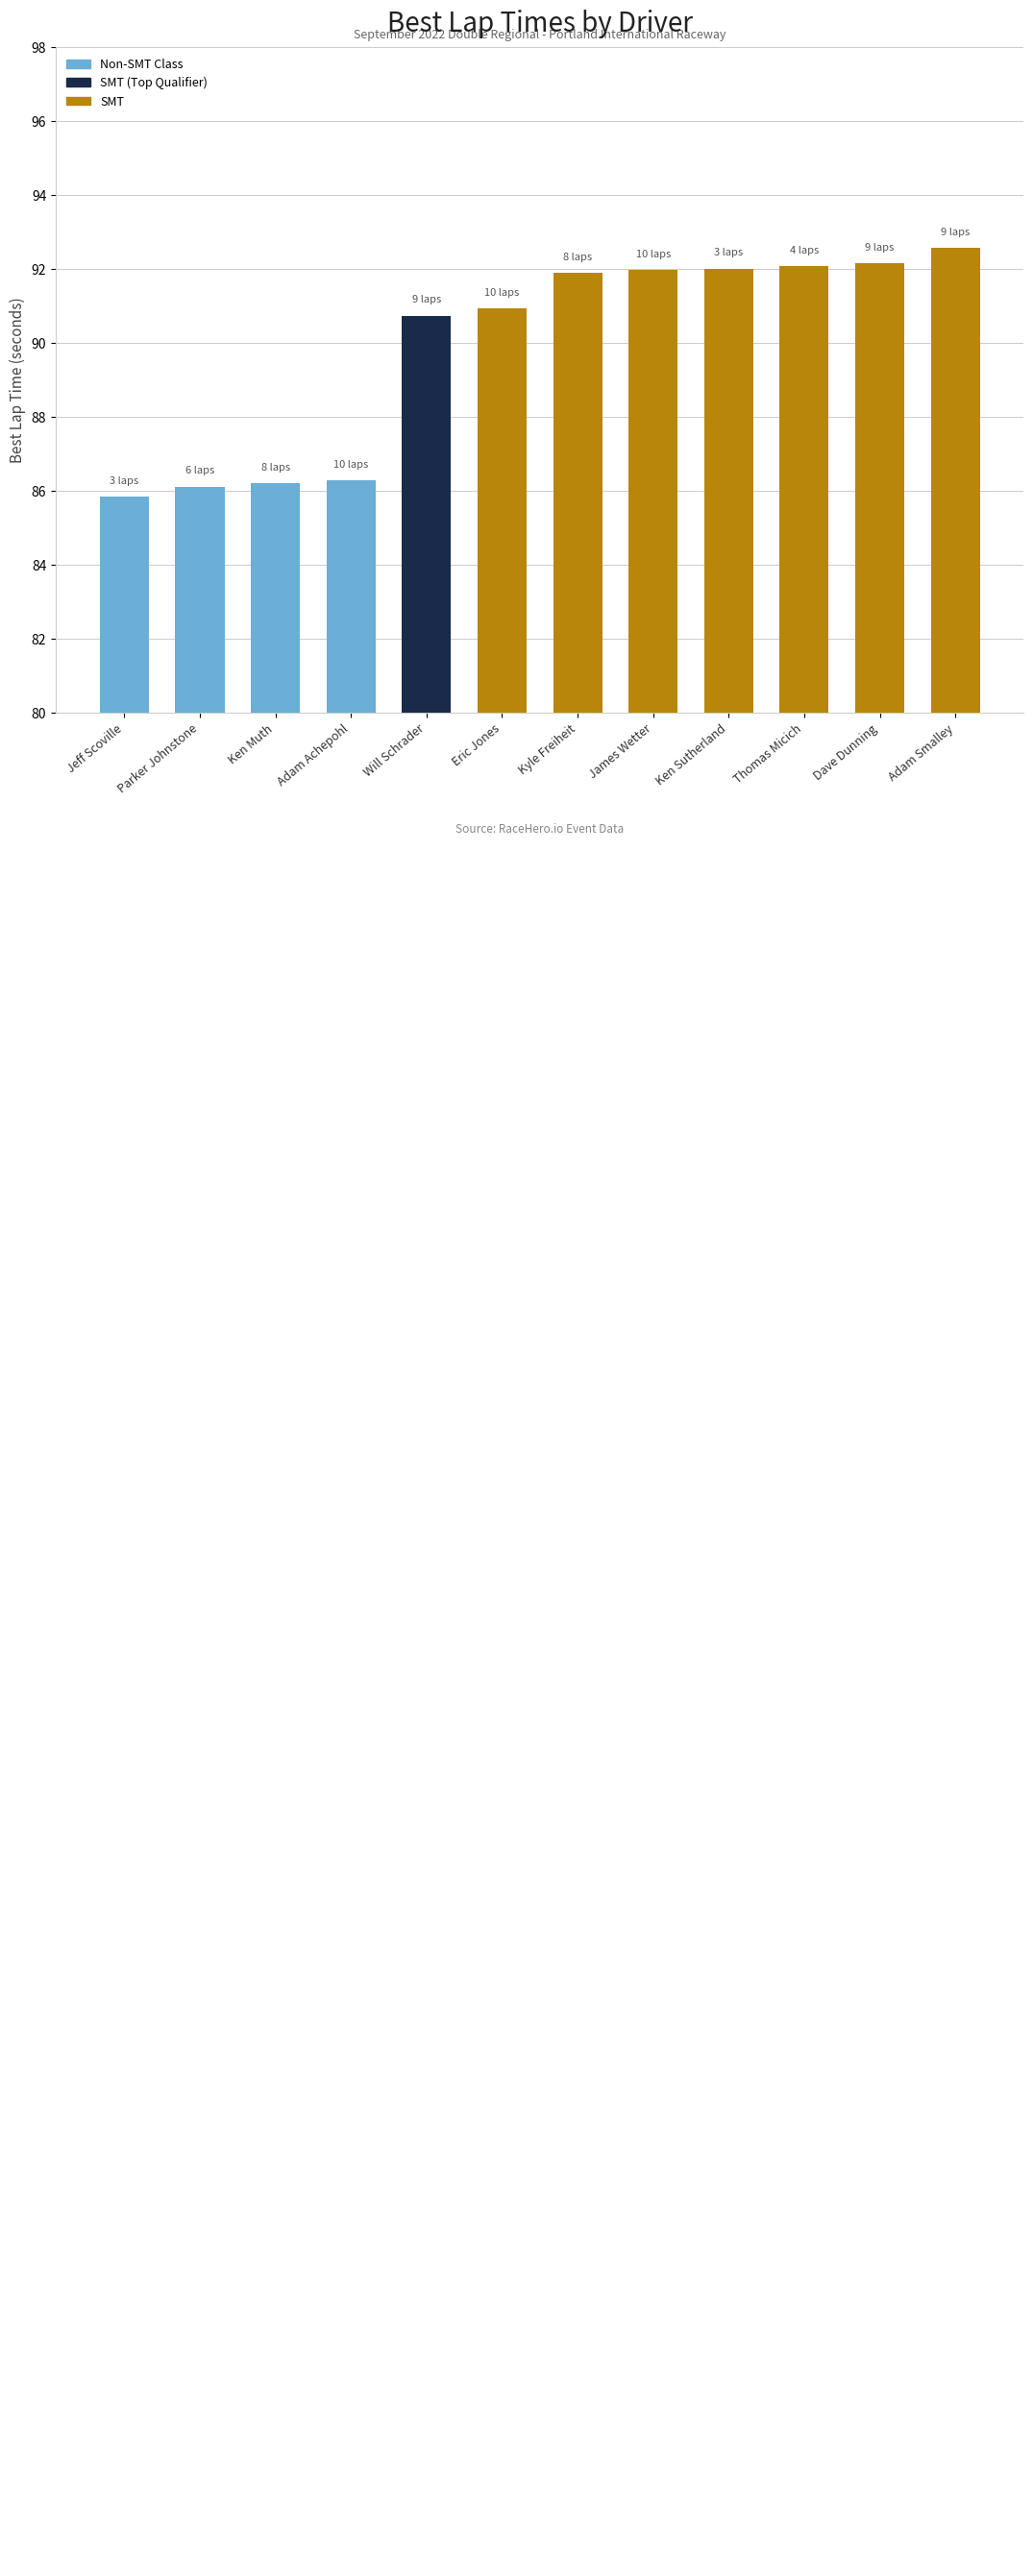

Approximately how many times larger is the value at Adam Smalley compared to Ken Sutherland?

1.0